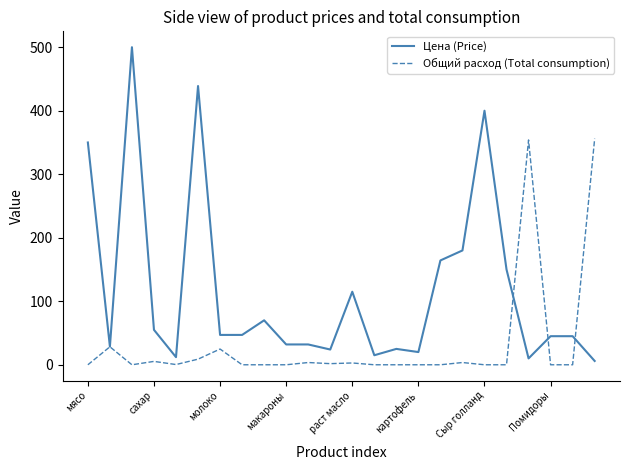

Which series has the largest total across all categories?

Цена (Price)